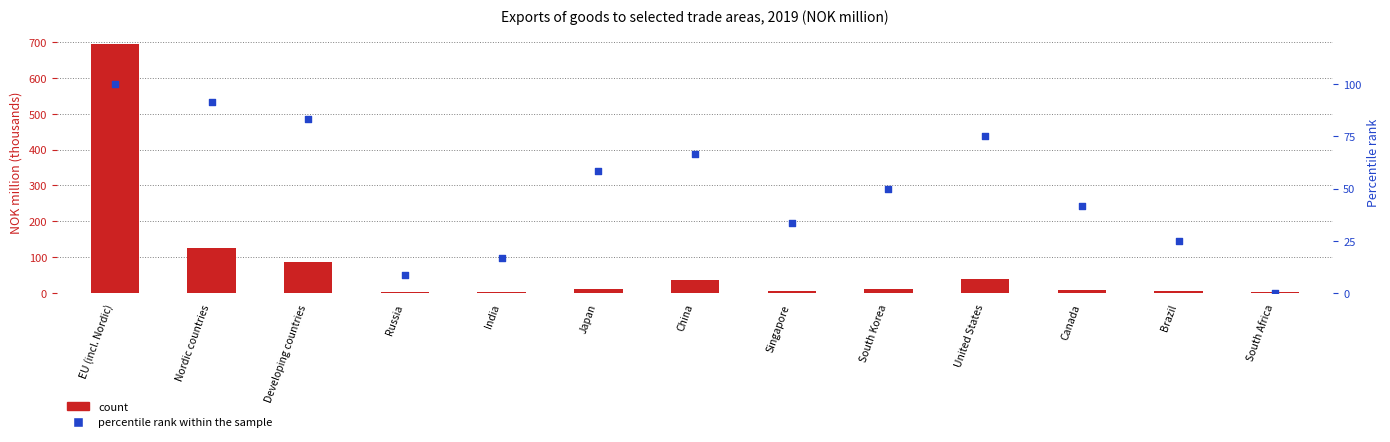

Which series reaches the maximum Y coordinate?

count